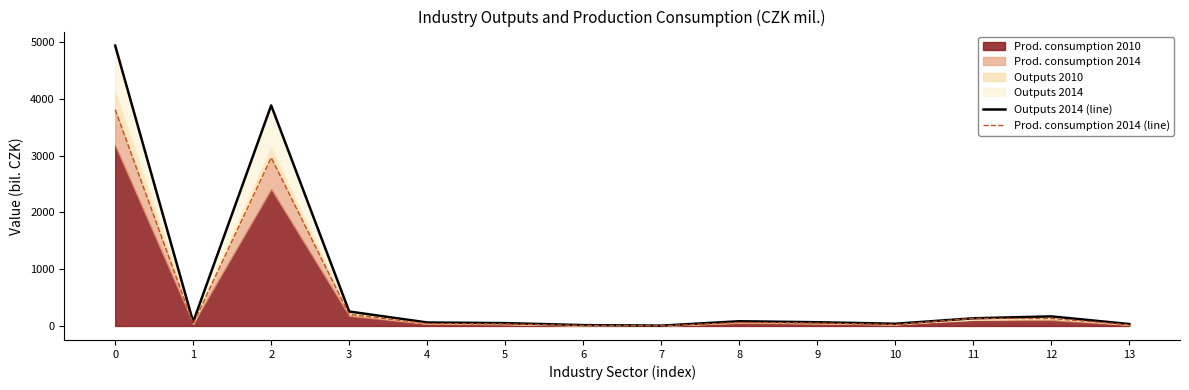

True or false: Outputs 2014 (line) has a value of 101.3 at 3.

False